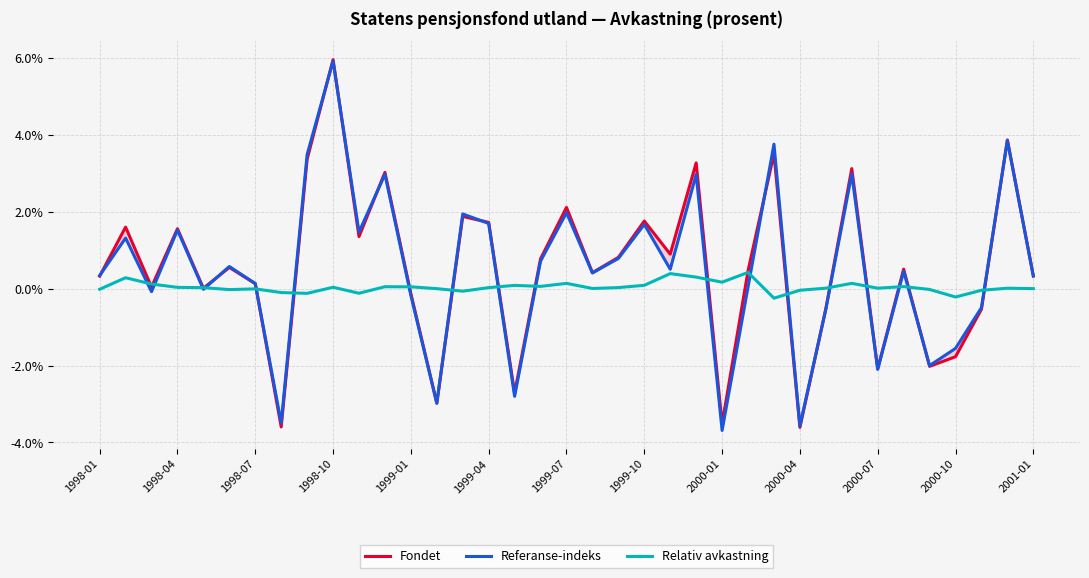

Rank the series at 31 from lowest to highest value.

Relativ avkastning, Referanse-indeks, Fondet